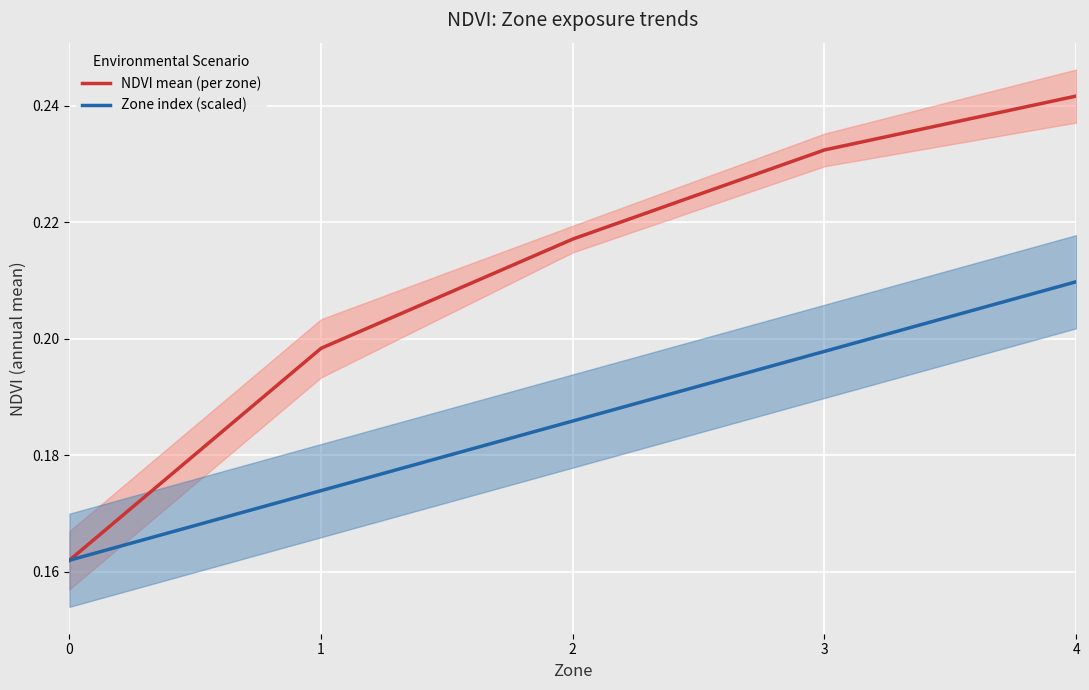

Which series has the largest range (max minus min)?

NDVI mean (per zone)